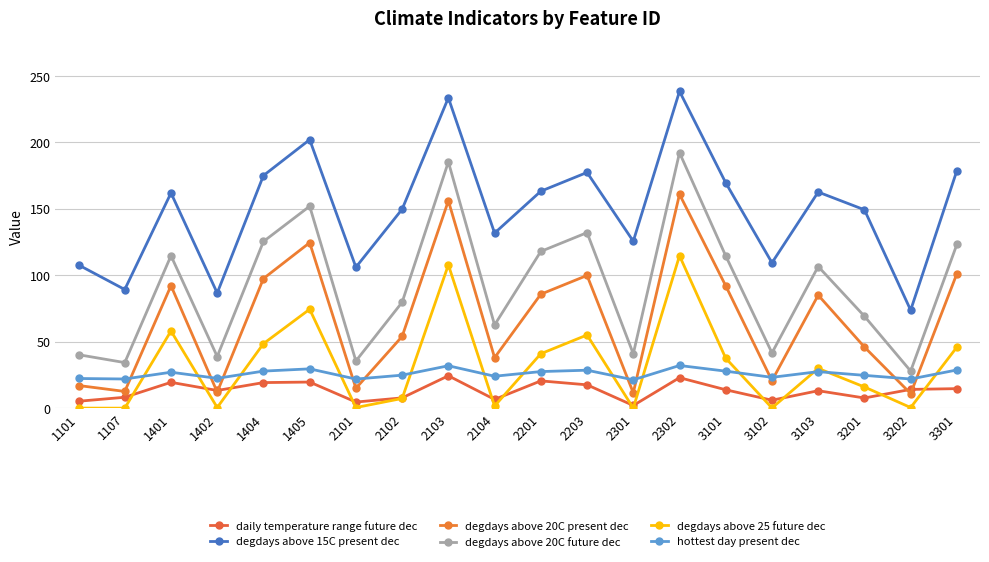

Is it true that degdays above 25 future dec equals 23.0 at 3201?

False